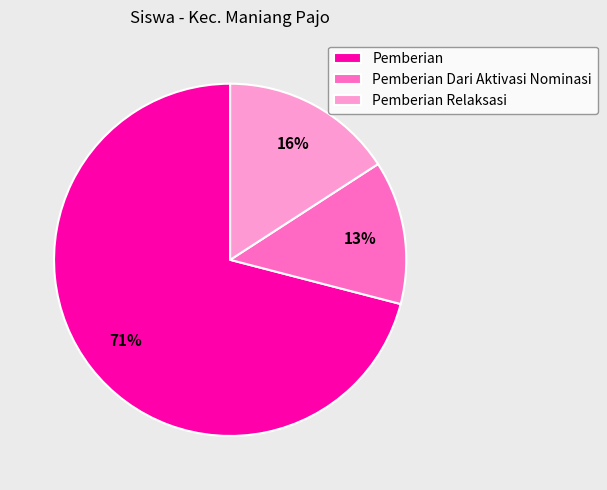

Which slice is the largest?

Pemberian